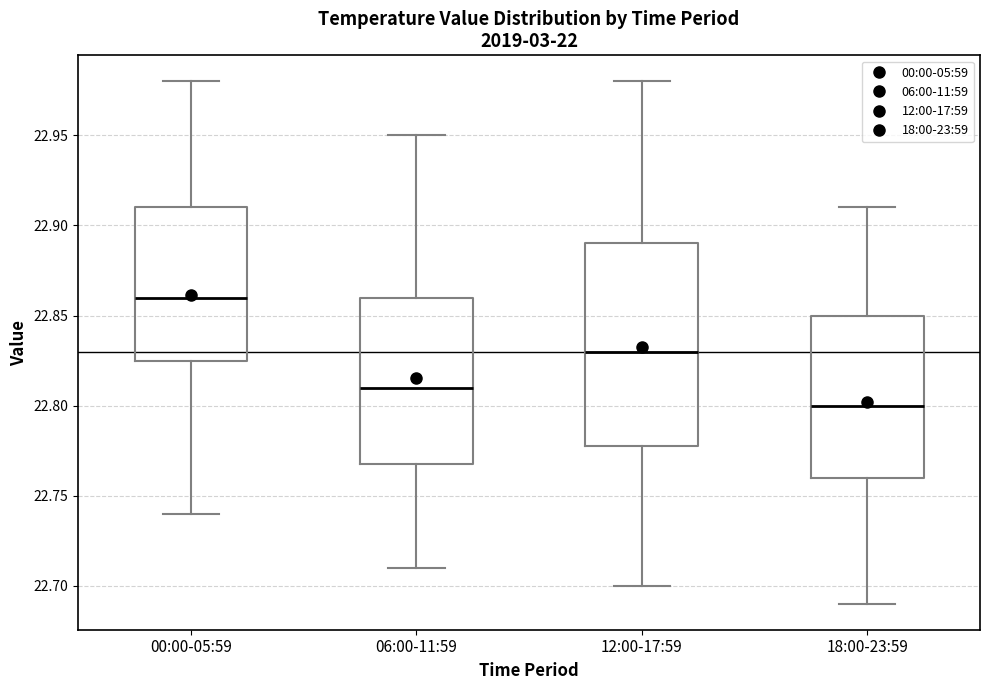

Which box has the highest median line?

00:00-05:59